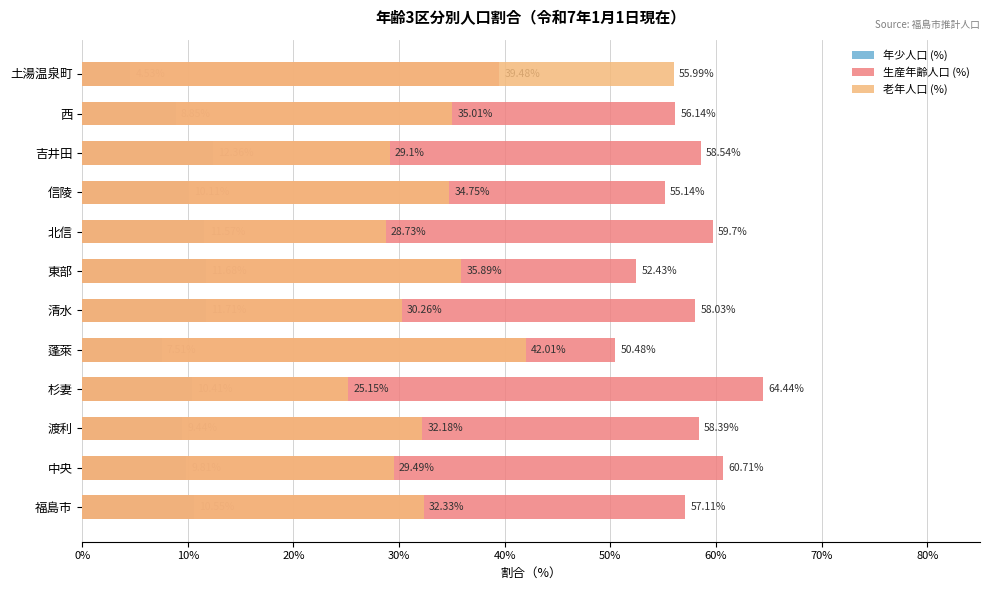

Read the 年少人口 (%) value at 0%.

10.6